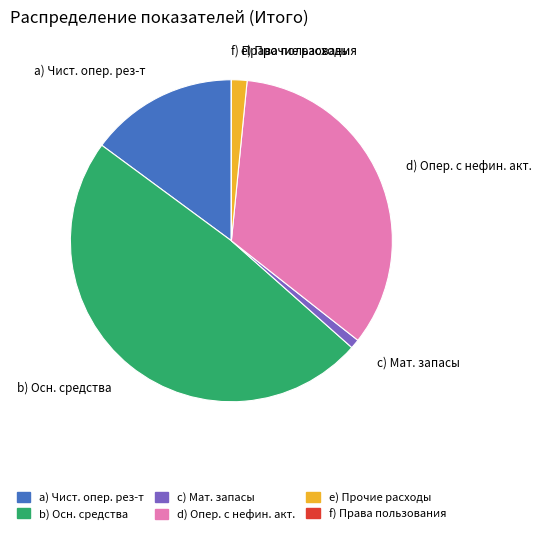

Which slice is the largest?

b) Осн. средства